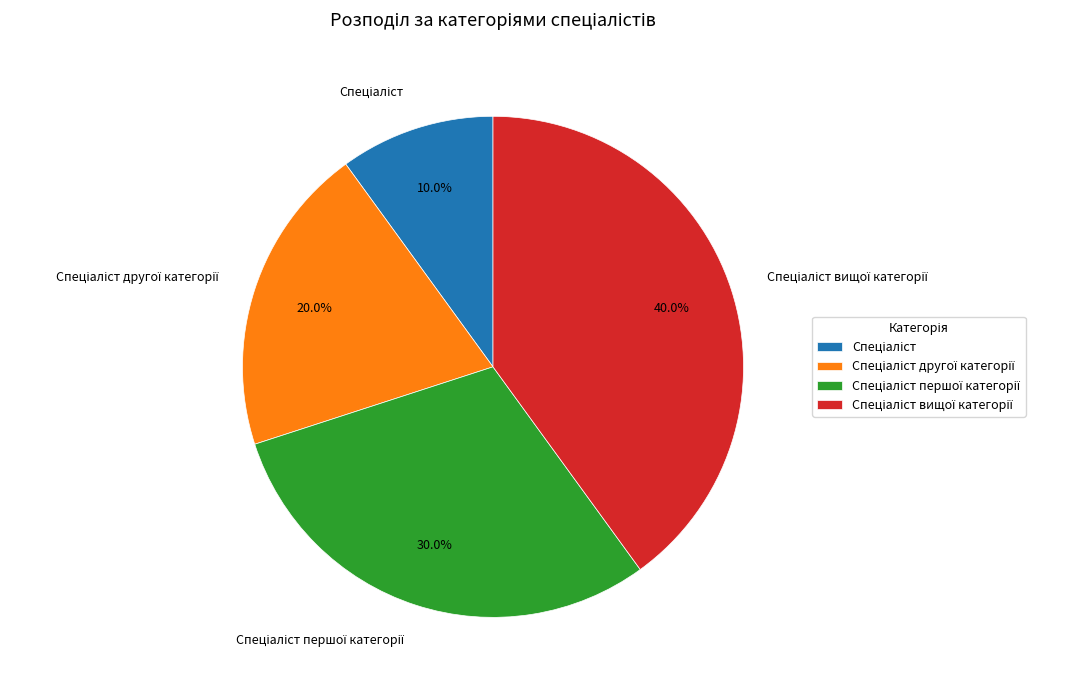

Is there any slice that represents more than half of the pie?

No